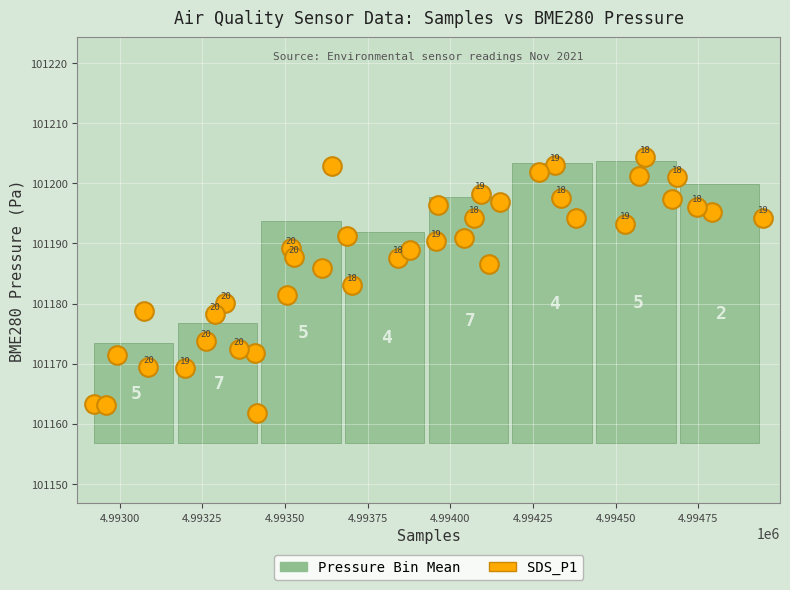

What is the range of X values (max minus min)?

2025.0